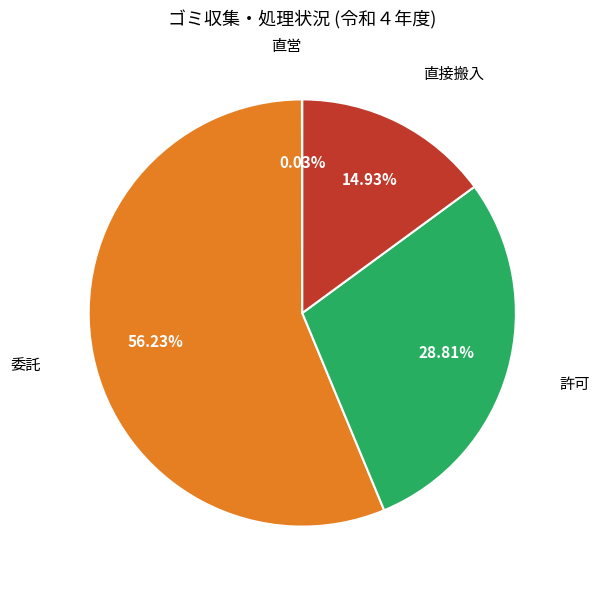

Does any single category account for the majority?

Yes